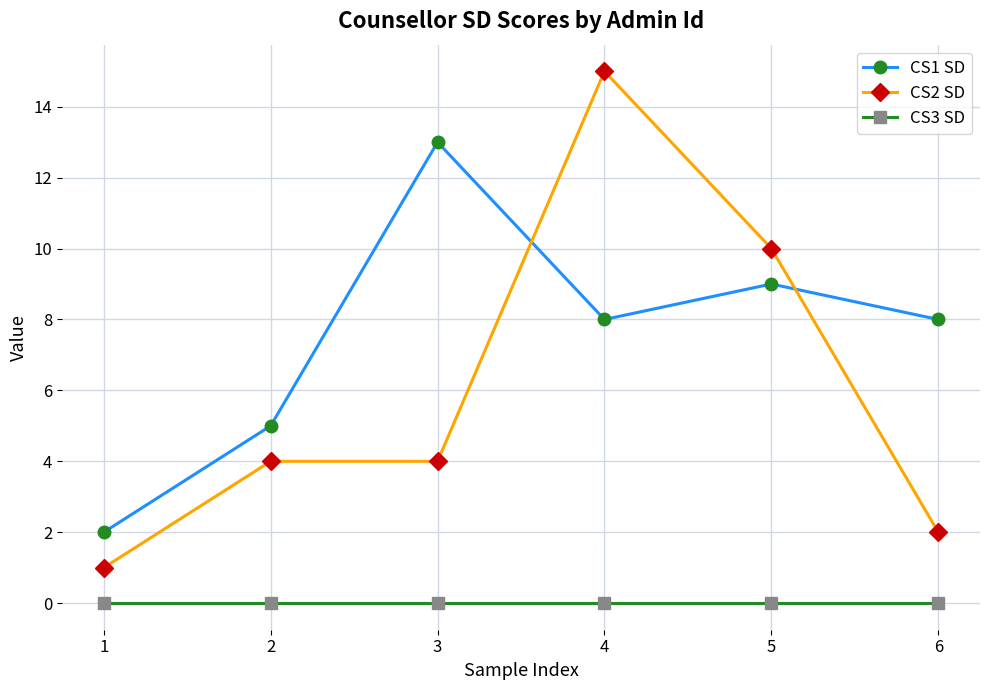

At how many categories does at least one series exceed 6?

4